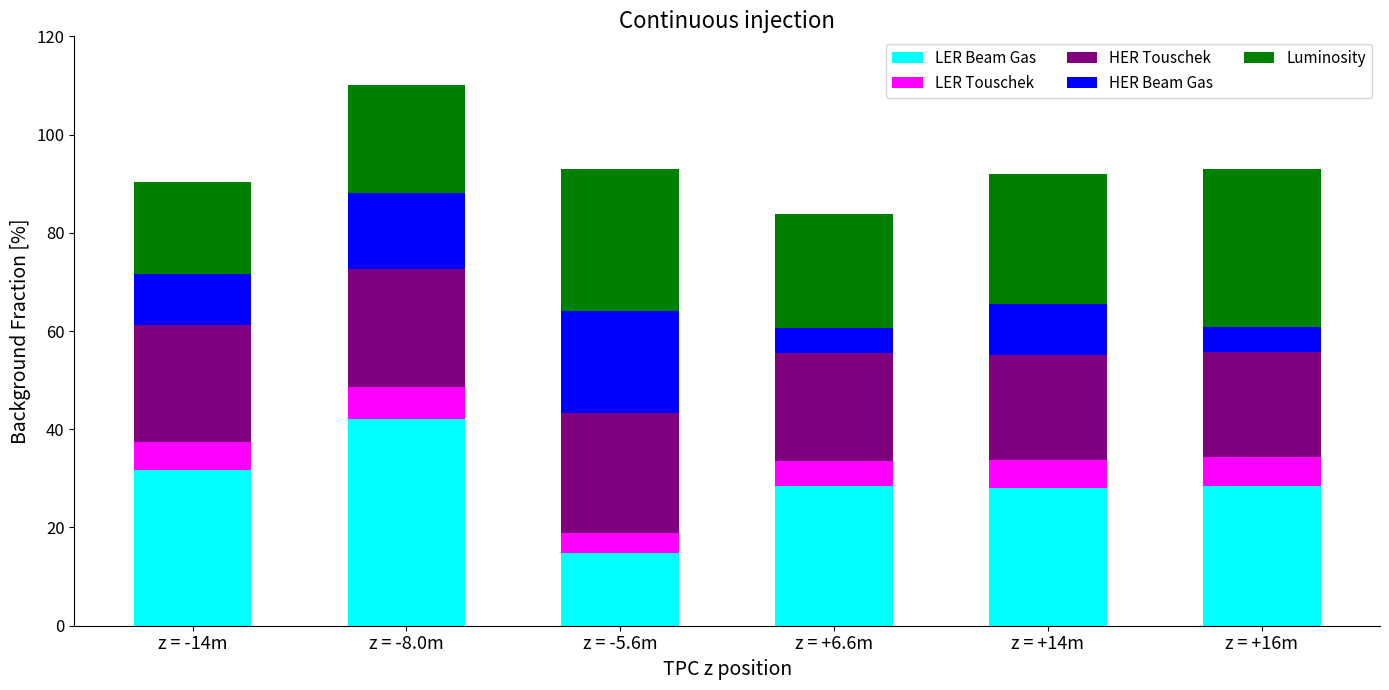

What is the average value of the LER Beam Gas series?

28.9